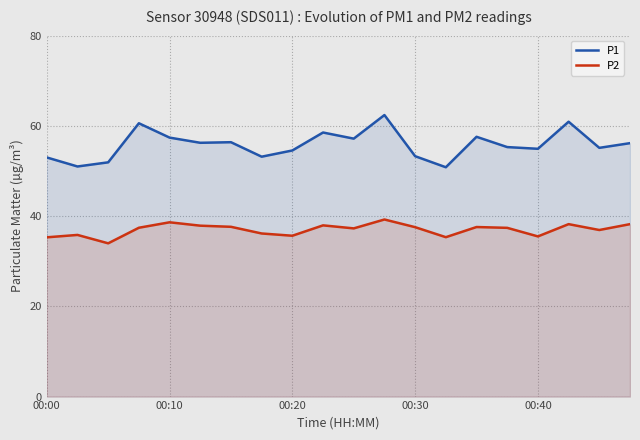

What value does the P1 series have at 00:10?

57.4